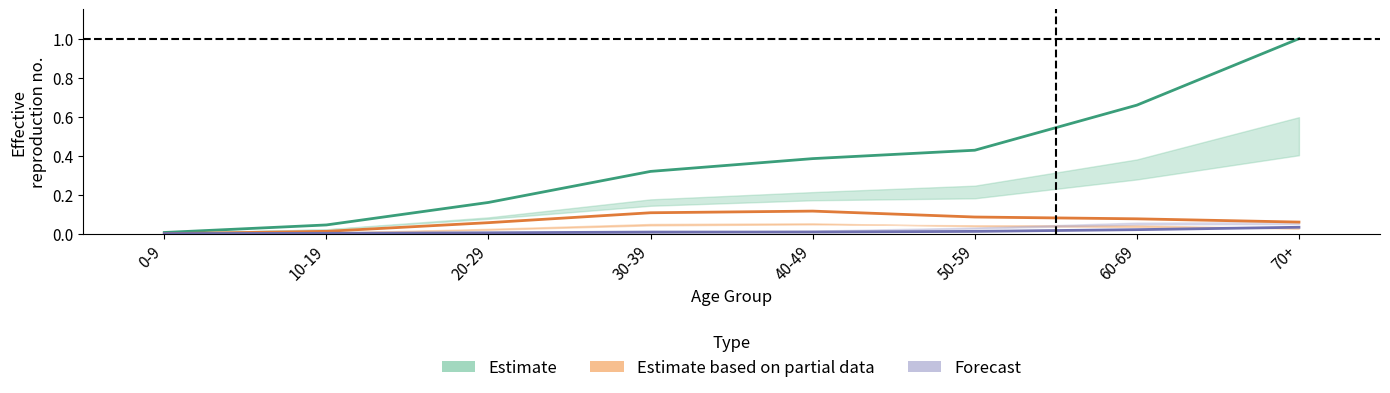

The Forecast series shows 0.0 at 70+. True or false?

False